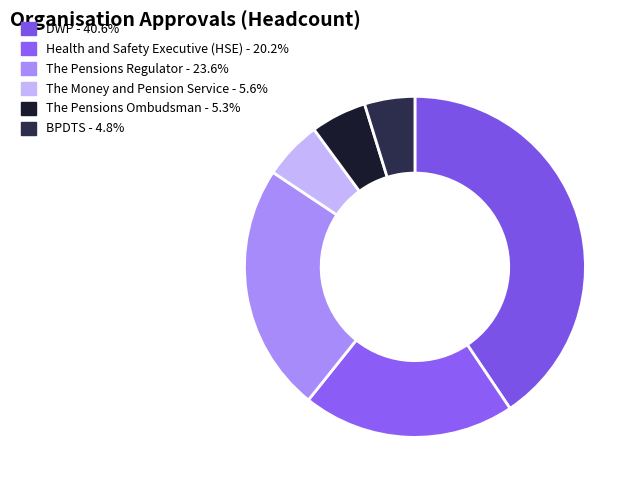

To the nearest percent, what portion does BPDTS represent?

5%